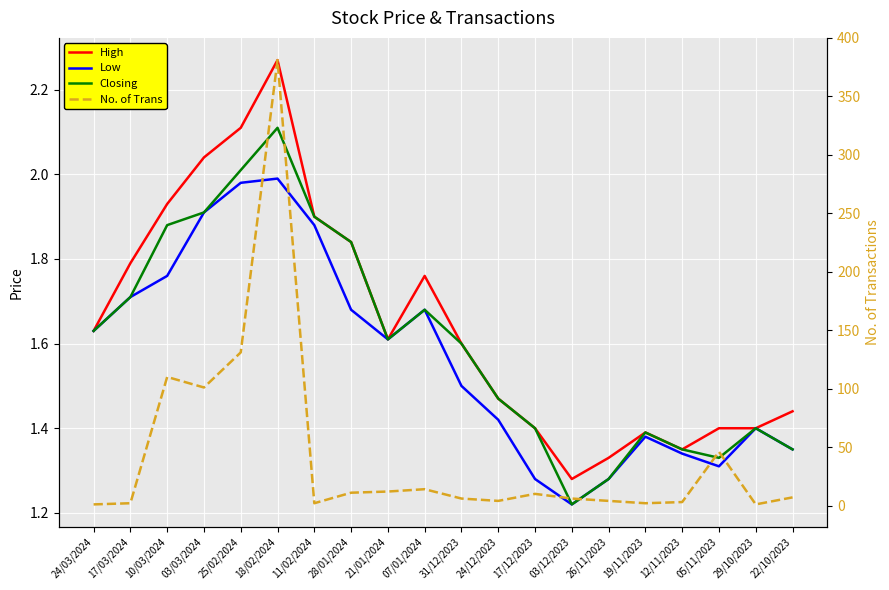

Reading left to right, extract all data points from this chart.

High: 24/03/2024=1.6	17/03/2024=1.8	10/03/2024=1.9	03/03/2024=2.0	25/02/2024=2.1	18/02/2024=2.3	11/02/2024=1.9	28/01/2024=1.8	21/01/2024=1.6	07/01/2024=1.8	31/12/2023=1.6	24/12/2023=1.5	17/12/2023=1.4	03/12/2023=1.3	26/11/2023=1.3	19/11/2023=1.4	12/11/2023=1.4	05/11/2023=1.4	29/10/2023=1.4	22/10/2023=1.4
Low: 24/03/2024=1.6	17/03/2024=1.7	10/03/2024=1.8	03/03/2024=1.9	25/02/2024=2.0	18/02/2024=2.0	11/02/2024=1.9	28/01/2024=1.7	21/01/2024=1.6	07/01/2024=1.7	31/12/2023=1.5	24/12/2023=1.4	17/12/2023=1.3	03/12/2023=1.2	26/11/2023=1.3	19/11/2023=1.4	12/11/2023=1.3	05/11/2023=1.3	29/10/2023=1.4	22/10/2023=1.4
Closing: 24/03/2024=1.6	17/03/2024=1.7	10/03/2024=1.9	03/03/2024=1.9	25/02/2024=2.0	18/02/2024=2.1	11/02/2024=1.9	28/01/2024=1.8	21/01/2024=1.6	07/01/2024=1.7	31/12/2023=1.6	24/12/2023=1.5	17/12/2023=1.4	03/12/2023=1.2	26/11/2023=1.3	19/11/2023=1.4	12/11/2023=1.4	05/11/2023=1.3	29/10/2023=1.4	22/10/2023=1.4
No. of Trans: 24/03/2024=1.0	17/03/2024=2.0	10/03/2024=110.0	03/03/2024=101.0	25/02/2024=131.0	18/02/2024=381.0	11/02/2024=2.0	28/01/2024=11.0	21/01/2024=12.0	07/01/2024=14.0	31/12/2023=6.0	24/12/2023=4.0	17/12/2023=10.0	03/12/2023=6.0	26/11/2023=4.0	19/11/2023=2.0	12/11/2023=3.0	05/11/2023=46.0	29/10/2023=1.0	22/10/2023=7.0